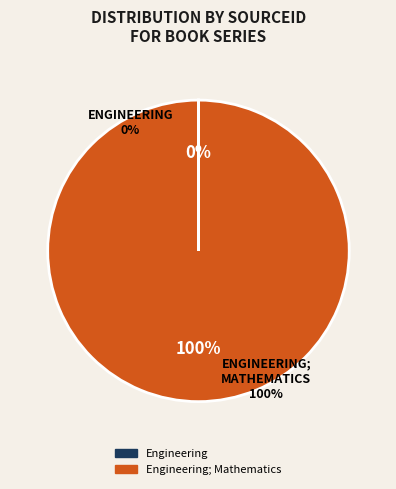

Is it true that Engineering is 0% of the pie?

True